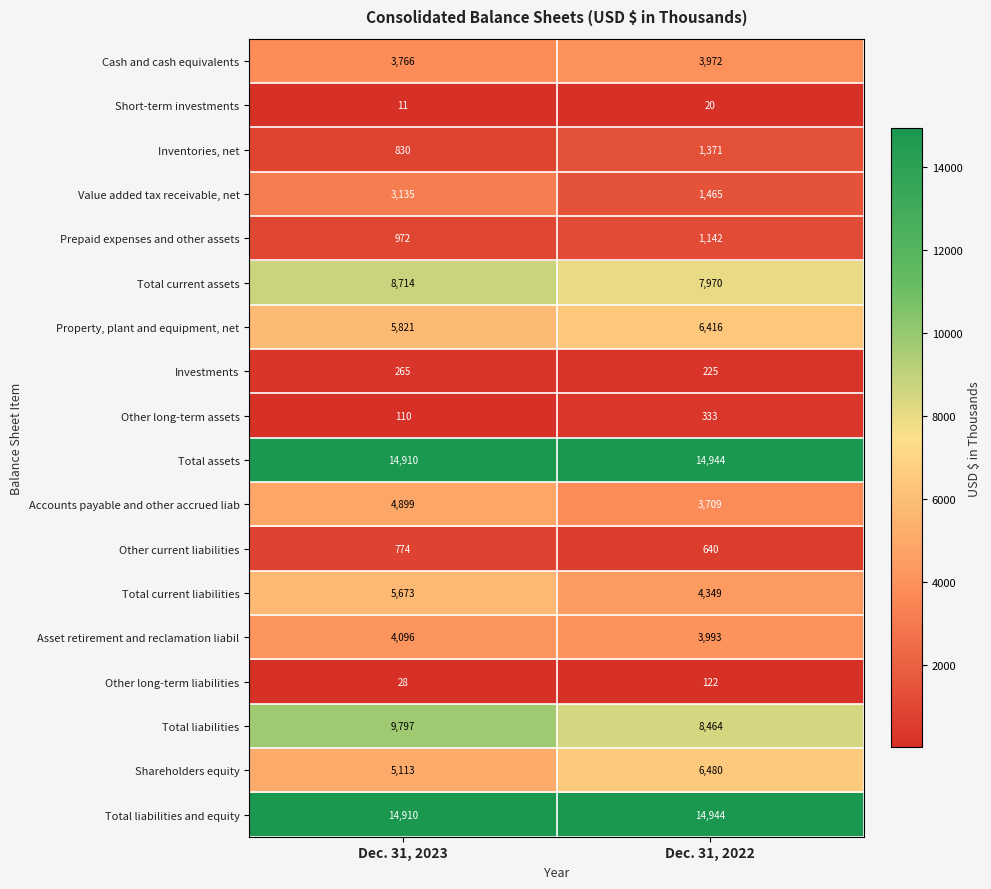

Where is Short-term investments nearest to the value 15?

Dec. 31, 2023